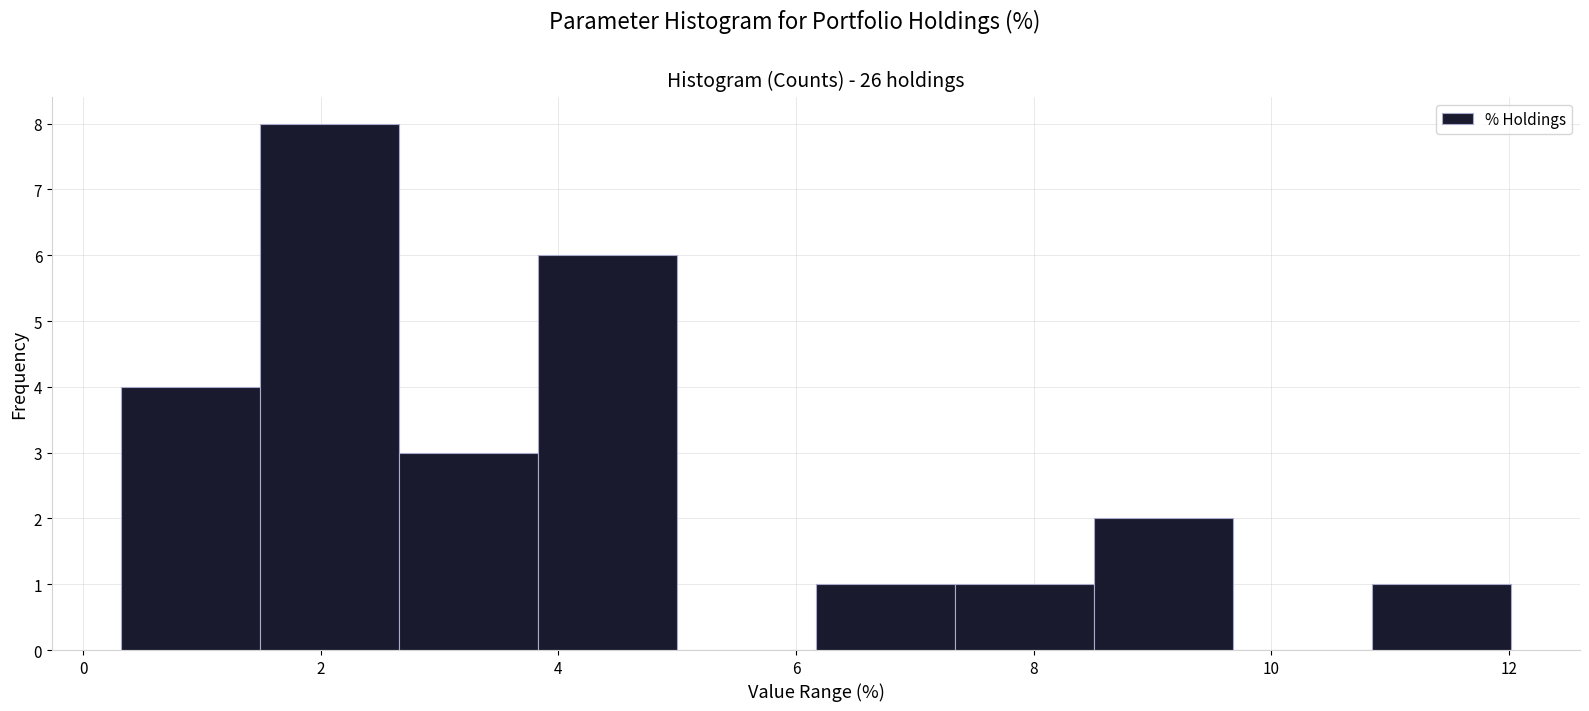

How tall is the bar that spans 6.2 to 7.4 on the x-axis? Neither the bar edges nor the heights are printed on the chart, so give them approximately, as read against the axes.

1